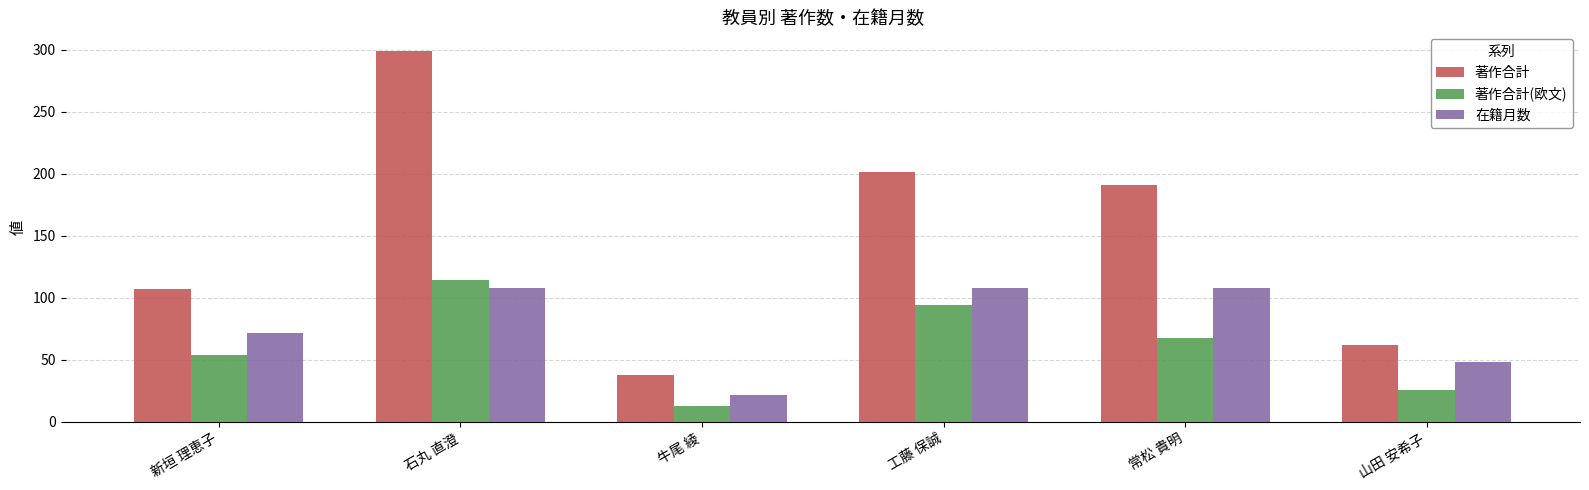

Which series has the largest range (max minus min)?

著作合計